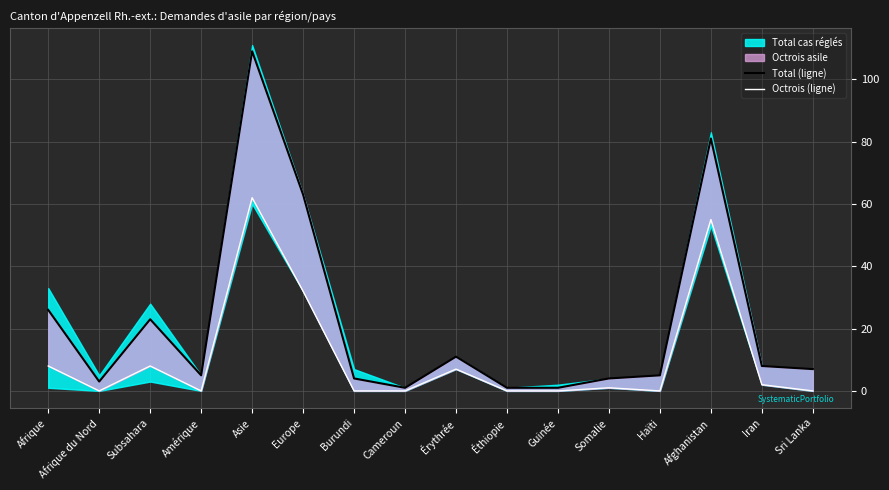

Read the Total (ligne) value at Iran.

8